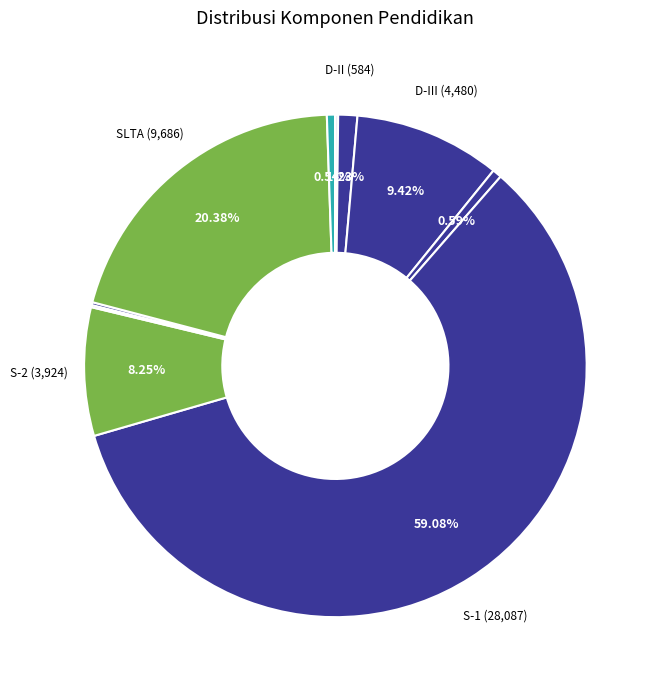

Count the number of slices in the pie.

11